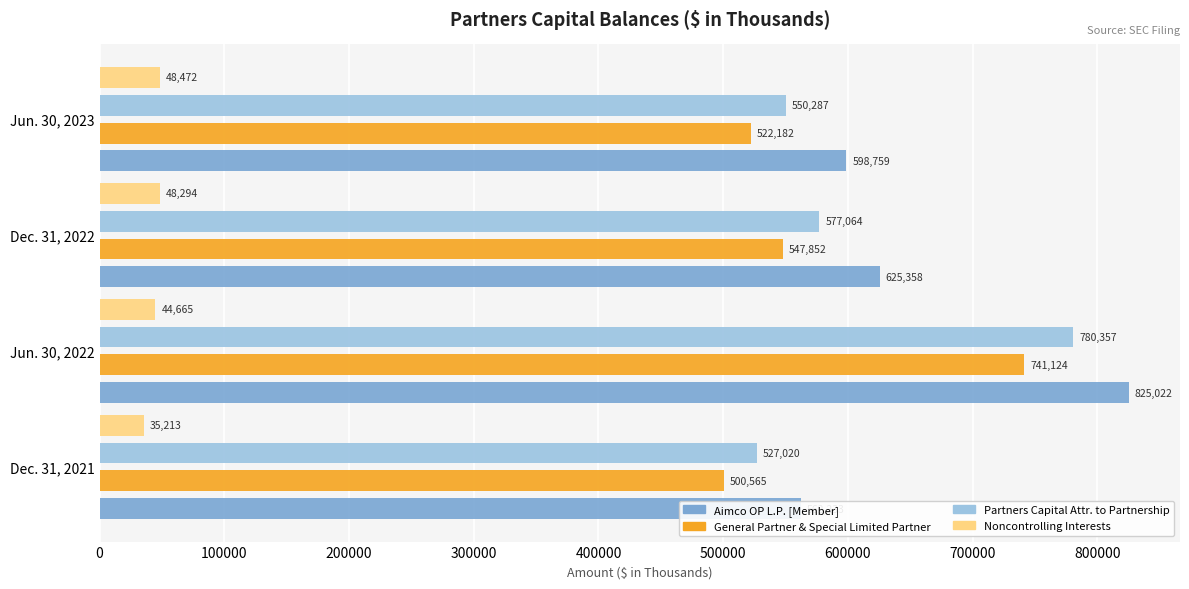

How many bars are there in each group?

4